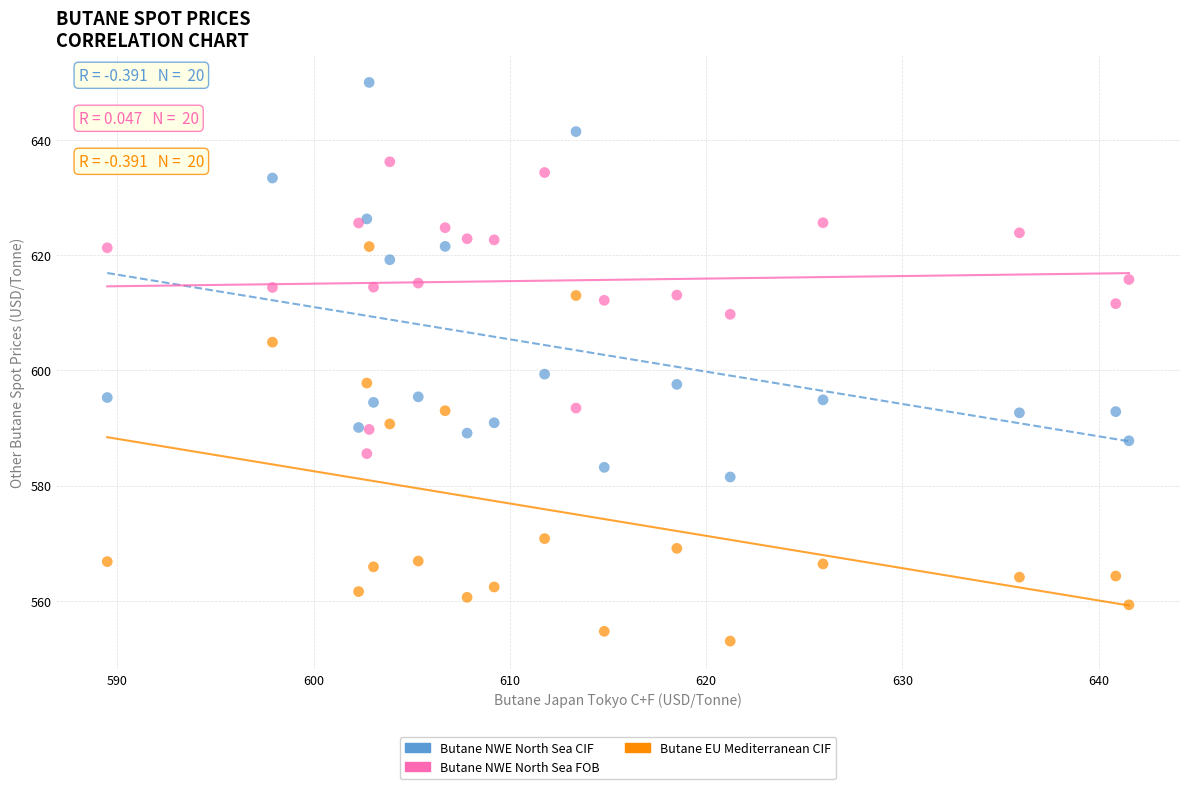

What are all the series names shown in the legend?

Butane NWE North Sea CIF, Butane NWE North Sea FOB, Butane EU Mediterranean CIF